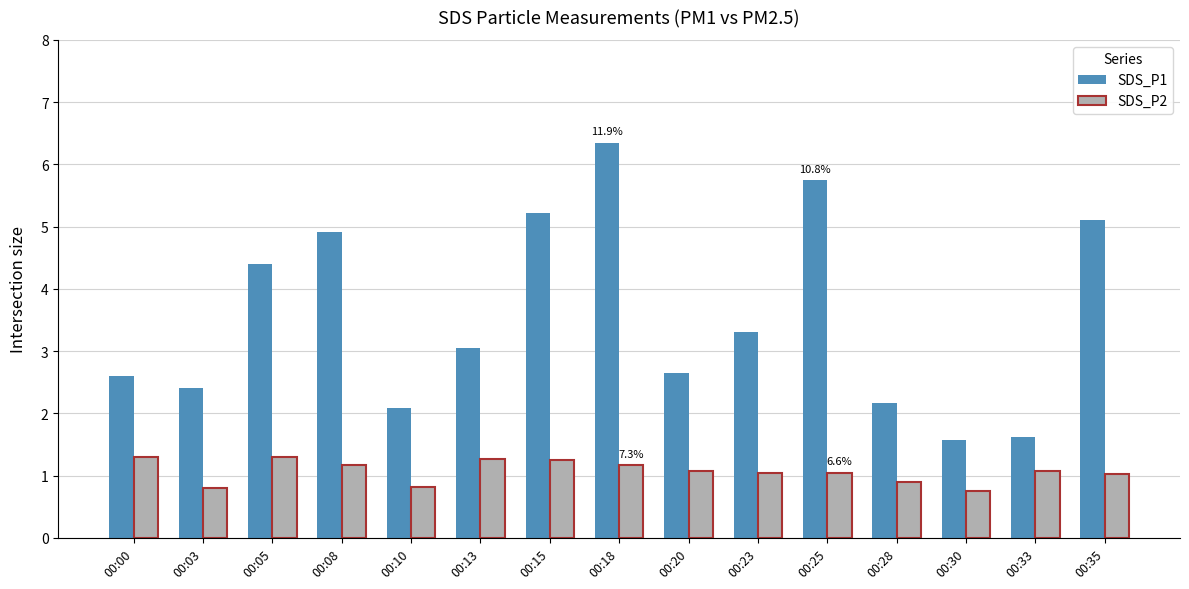

What is the sum of the SDS_P2 values at 00:25 and 00:30?

1.8